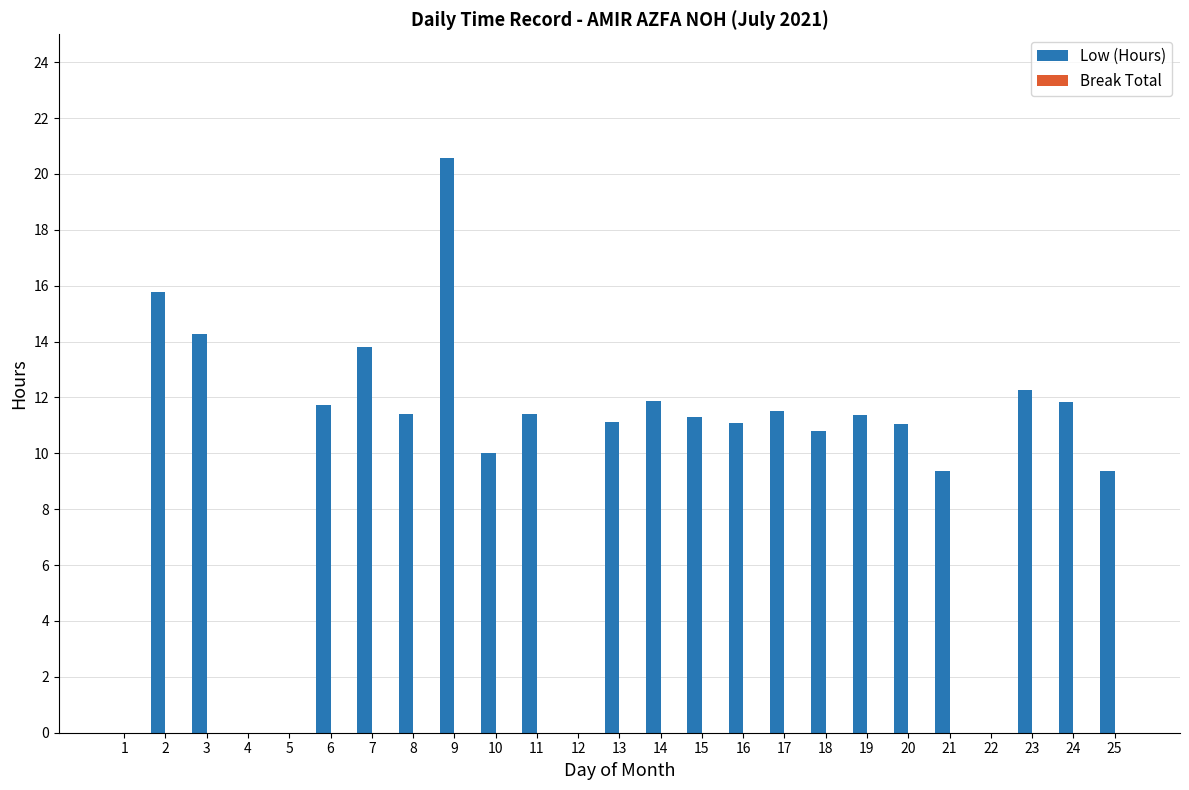

What is the change in value from 7 to 12?

-13.8